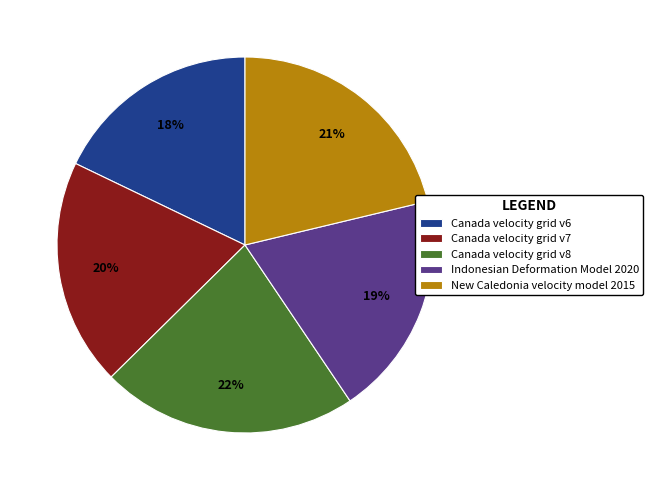

What percentage is the Canada velocity grid v8 slice, to the nearest percent?

22%